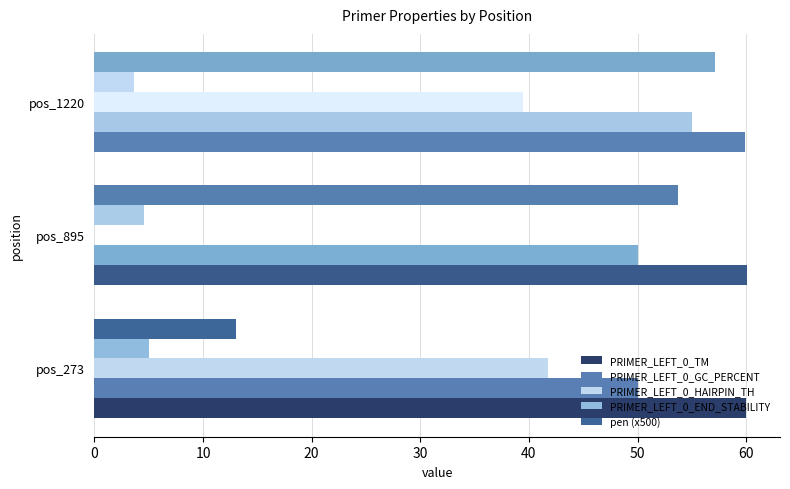

What is the total value across all series at pos_895?

168.4